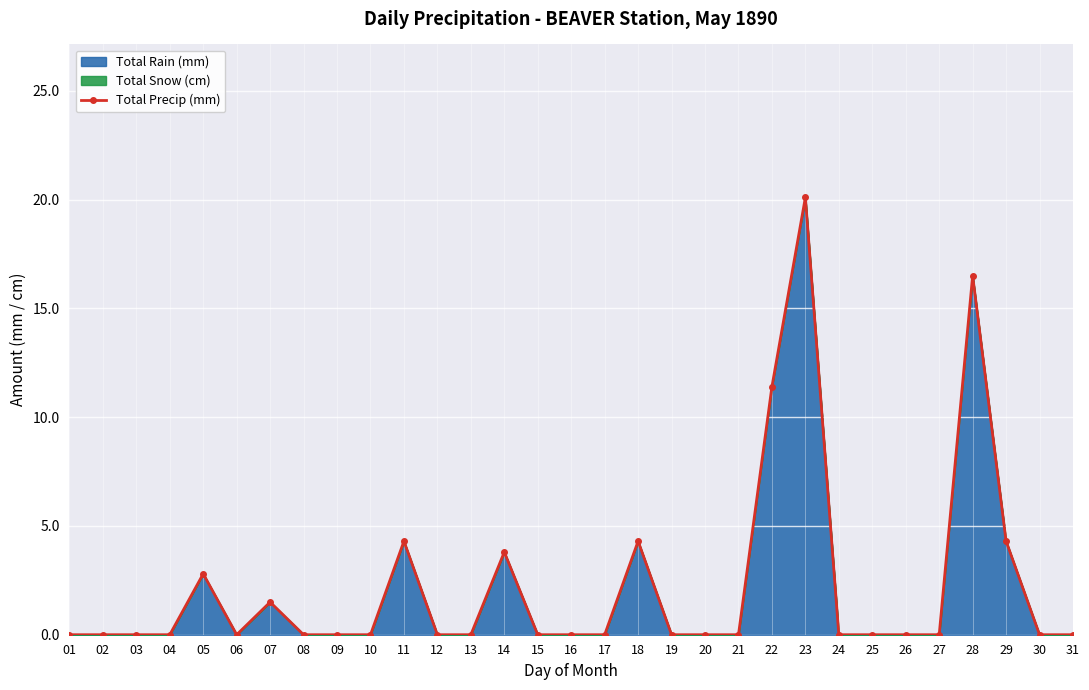

Reading left to right, list all the values displayed in this chart.

0.0	0.0	0.0	0.0	2.8	0.0	1.5	0.0	0.0	0.0	4.3	0.0	0.0	3.8	0.0	0.0	0.0	4.3	0.0	0.0	0.0	11.4	20.1	0.0	0.0	0.0	0.0	16.5	4.3	0.0	0.0